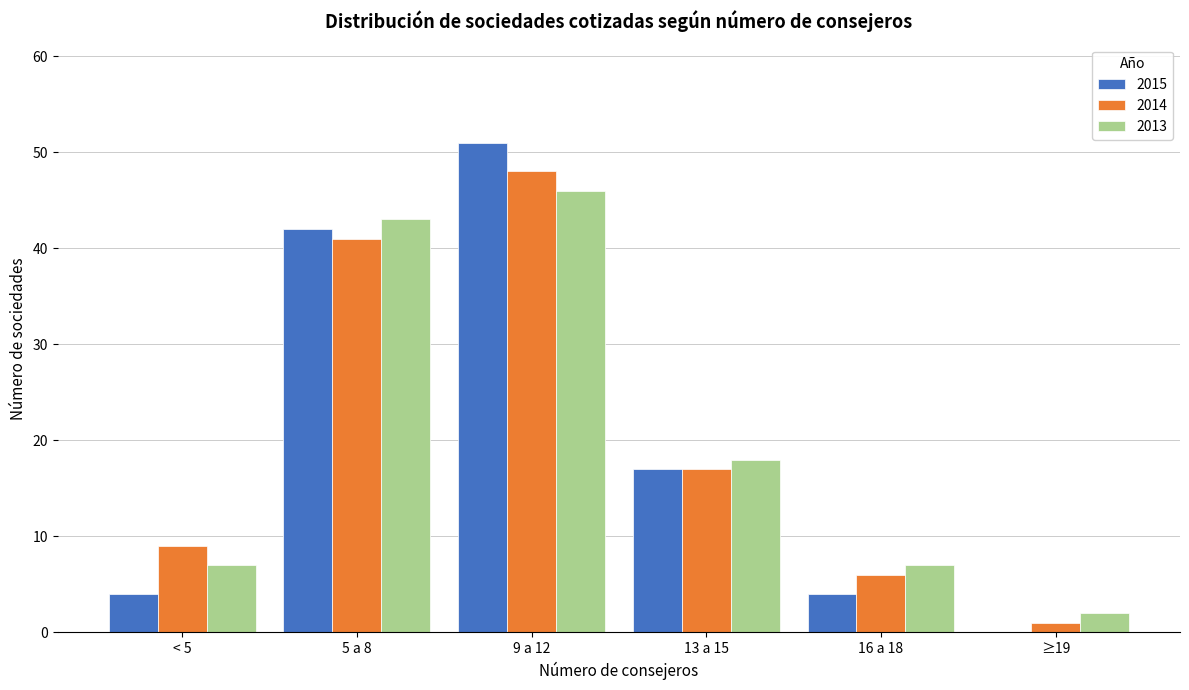

Reading right to left, transcribe all the data shown in this chart.

2015: ≥19=0	16 a 18=4	13 a 15=17	9 a 12=51	5 a 8=42	< 5=4
2014: ≥19=1	16 a 18=6	13 a 15=17	9 a 12=48	5 a 8=41	< 5=9
2013: ≥19=2	16 a 18=7	13 a 15=18	9 a 12=46	5 a 8=43	< 5=7